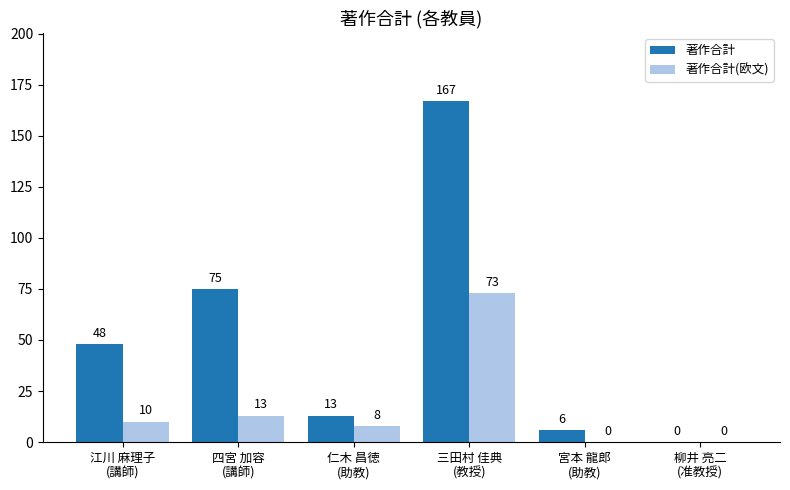

What is the sum of all 著作合計 values?

309